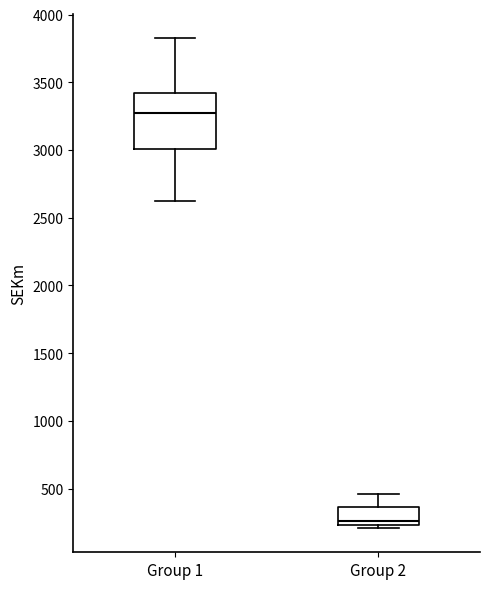

Where is the upper edge of the box for Group 1 on the y-axis? The values are not printed on the chart, so give them approximately, as read against the axis.

3400